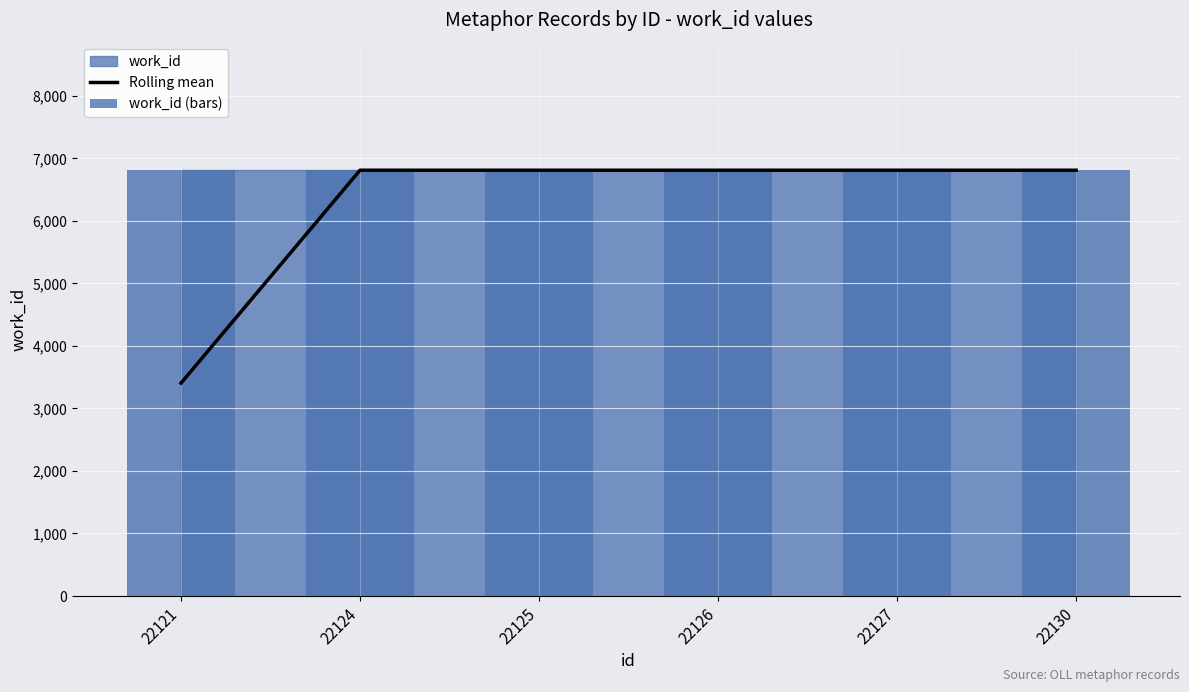

How many bars are there in total?

12